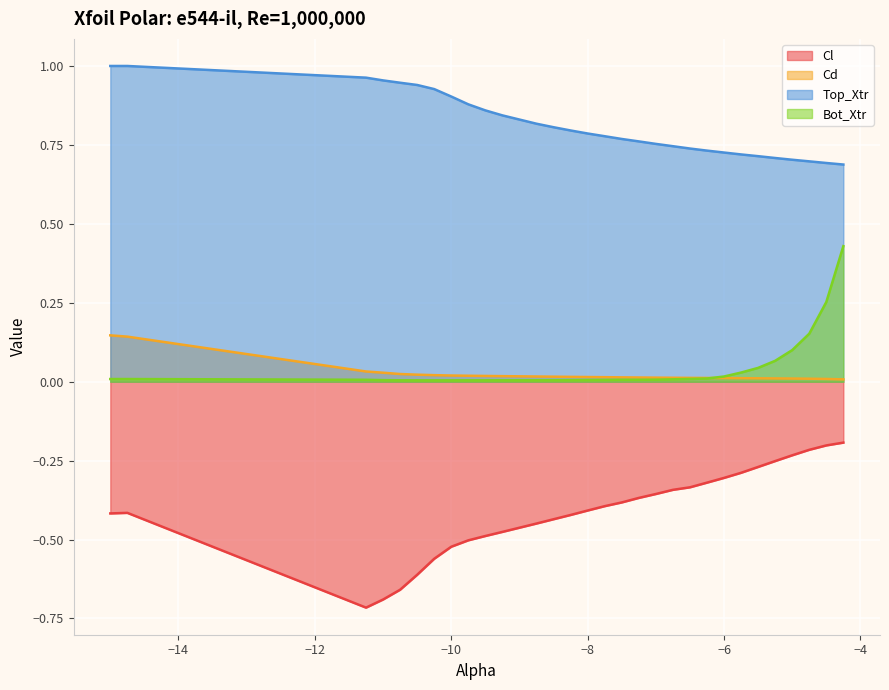

What is the sum of the Top_Xtr values at -9.5 and -8.75?

1.7